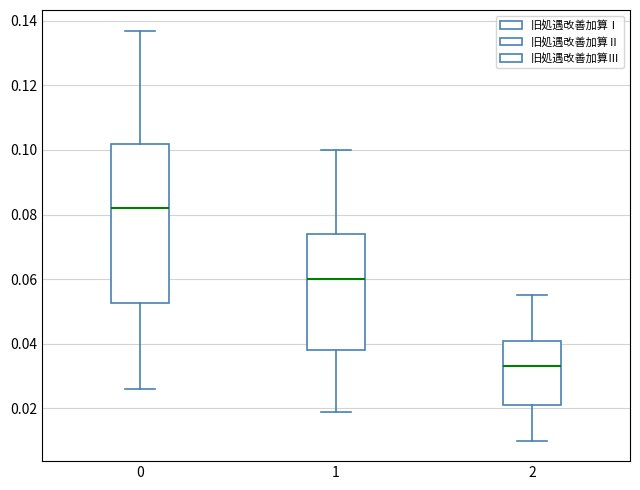

Reading left to right, transcribe this box plot: for each box, give where its median line is, the range the box spans, and where its two whiskers end, as read against the y-axis. The values are not printed on the chart, so give them approximately, as read against the axis.

0: median 0.082, box 0.052 to 0.102, whiskers 0.026 to 0.138
1: median 0.060, box 0.038 to 0.074, whiskers 0.020 to 0.100
2: median 0.034, box 0.022 to 0.042, whiskers 0.010 to 0.056